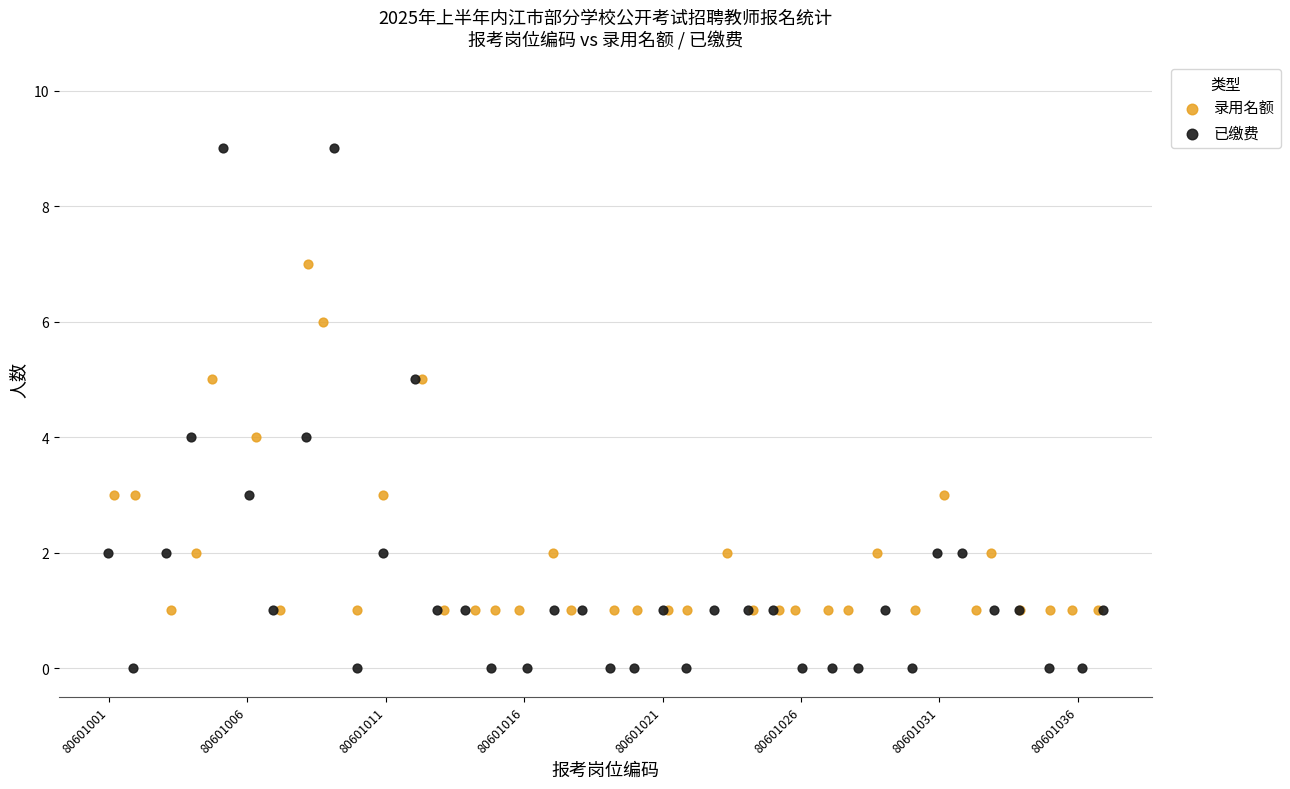

Which series reaches the maximum Y coordinate?

已缴费